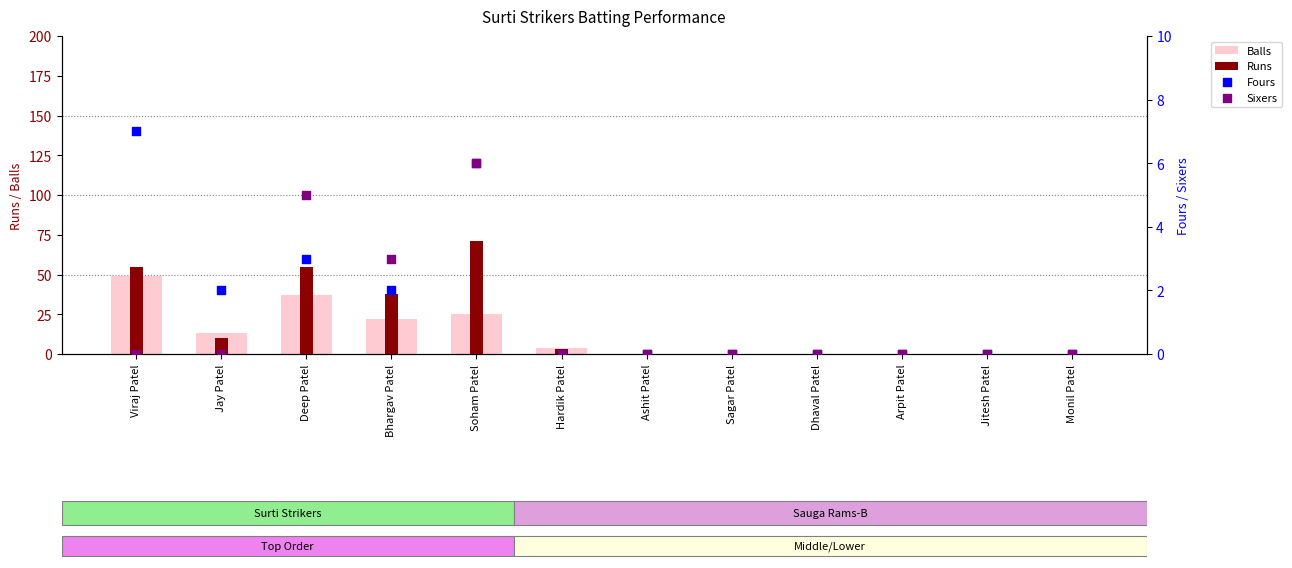

What is the total value across all series at Jay Patel?

25